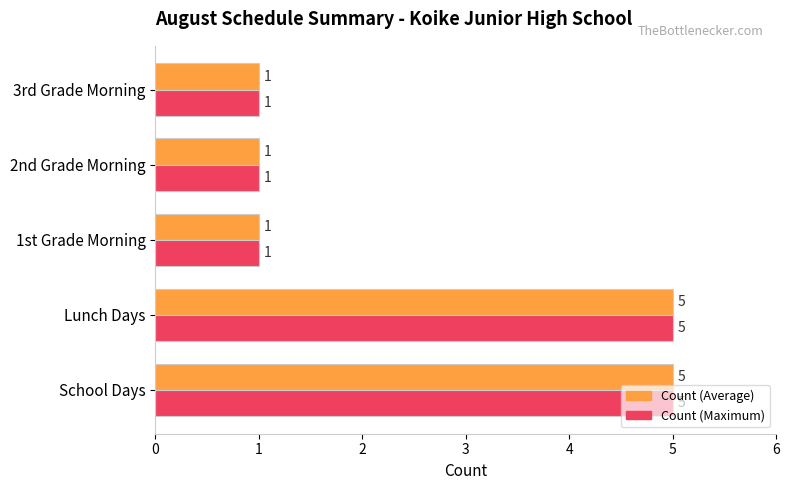

What is the greatest value displayed?

5